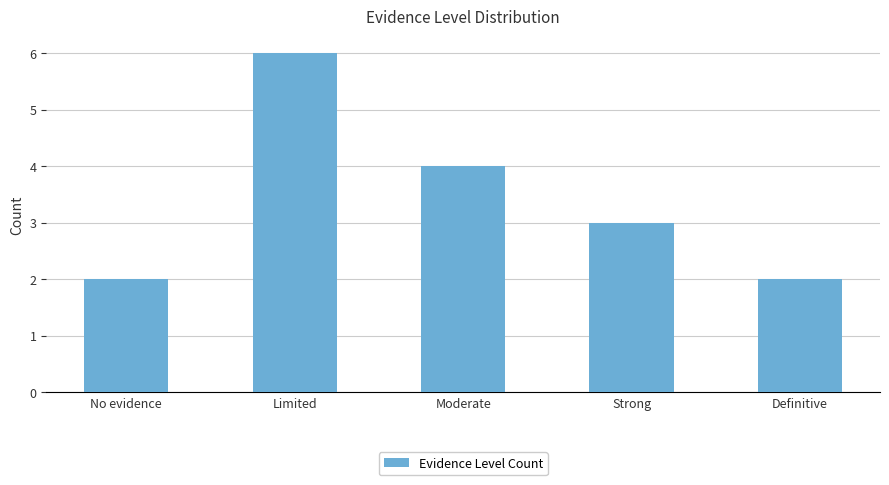

Is it true that the value at No evidence is 2?

True